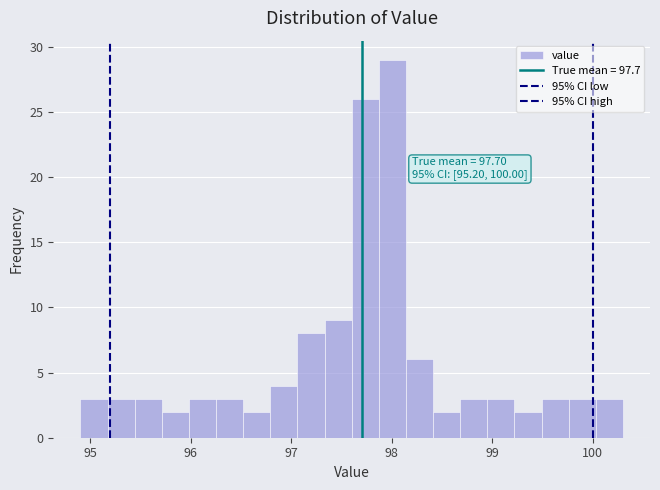

Around what value on the x-axis is the tallest bar? Give the approximate position of its centre, as read against the axis.

98.0